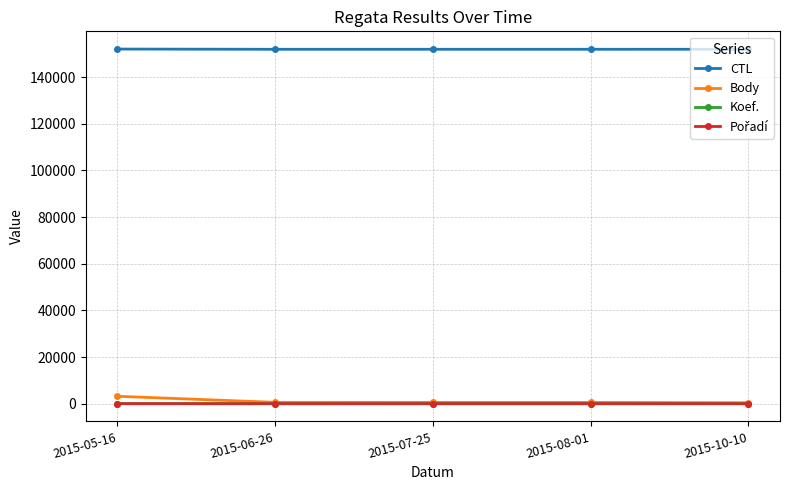

What position from the right is 2015-10-10?

1